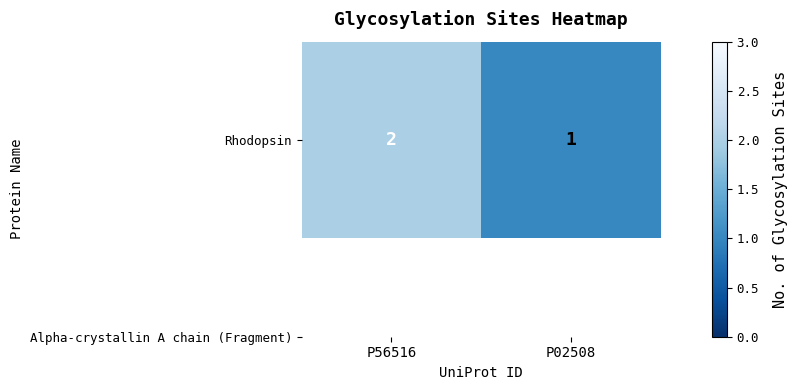

What is the sum of the values at P56516 and P02508?

3